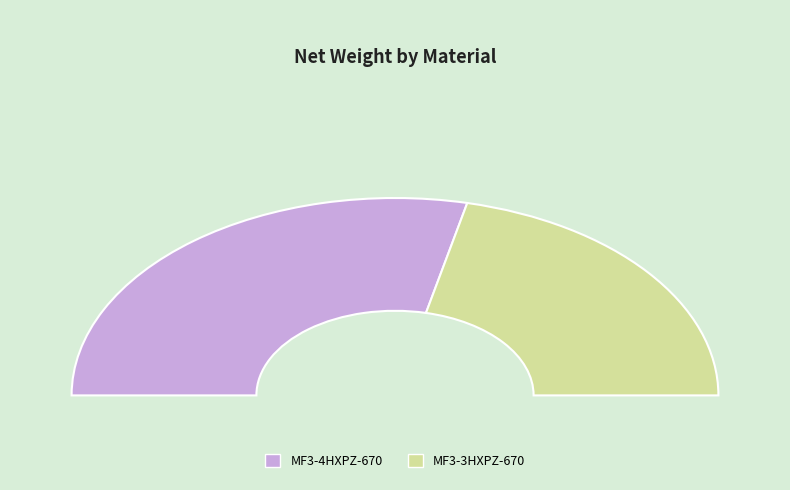

What is the change in value from MF3-4HXPZ-670 to MF3-3HXPZ-670?

-0.1